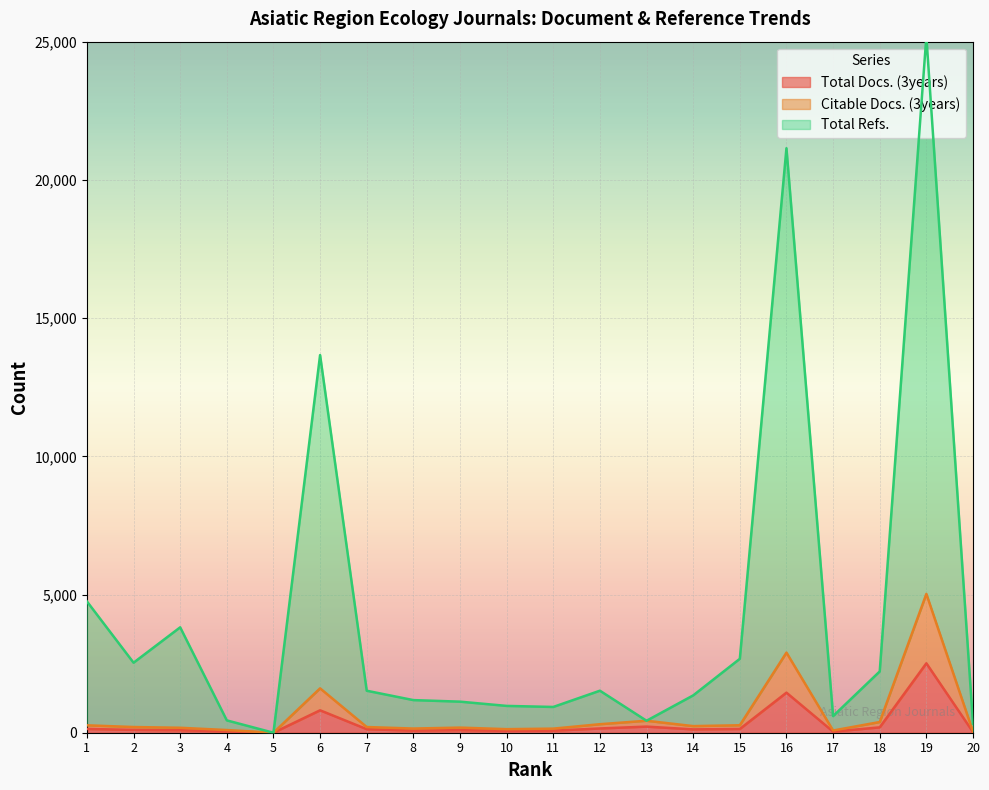

Reading right to left, extract all data points from this chart.

Total Docs. (3years): 20=23	19=2511	18=194	17=40	16=1449	15=135	14=121	13=221	12=154	11=74	10=67	9=94	8=76	7=128	6=811	5=0	4=49	3=90	2=103	1=137
Citable Docs. (3years): 20=39	19=5021	18=387	17=80	16=2898	15=270	14=239	13=433	12=308	11=148	10=129	9=185	8=151	7=206	6=1605	5=0	4=97	3=179	2=206	1=268
Total Refs.: 20=329	19=25186	18=2217	17=601	16=21145	15=2674	14=1350	13=433	12=1520	11=932	10=970	9=1124	8=1180	7=1519	6=13662	5=0	4=446	3=3813	2=2533	1=4751